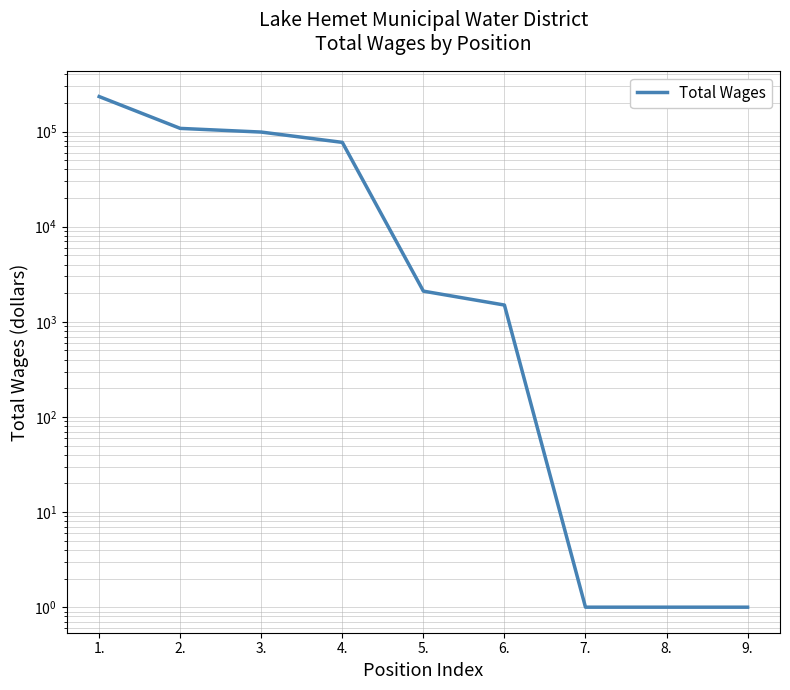

Count the number of data series in this chart.

1